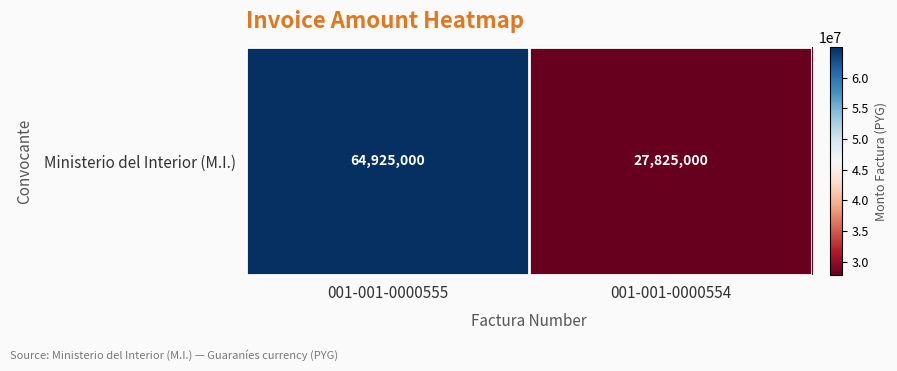

What is the difference between the values at 001-001-0000555 and 001-001-0000554?

37100000